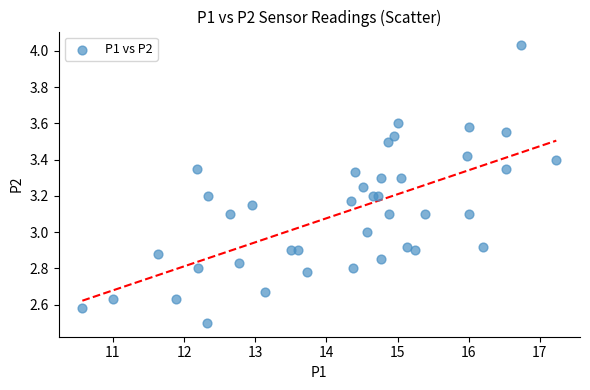

What is the range of Y values (max minus min)?

1.5